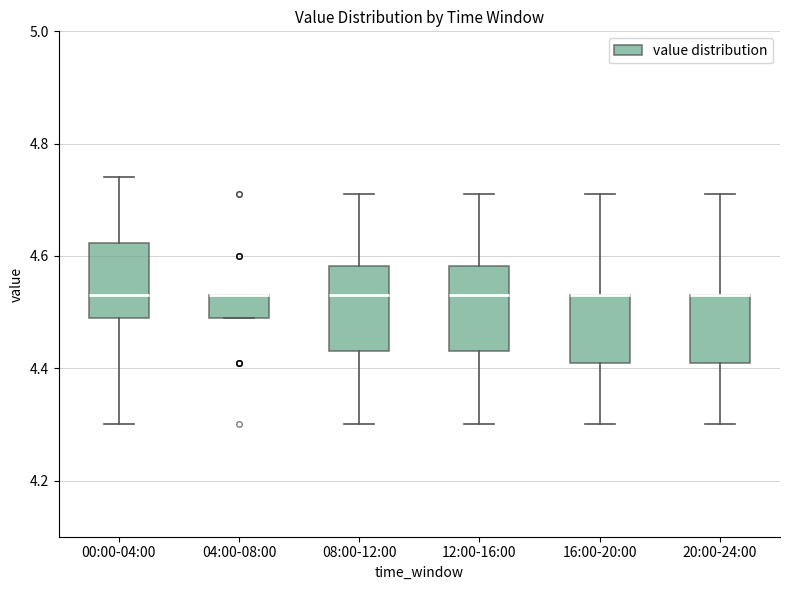

Reading left to right, transcribe this box plot: for each box, give where its median line is, the range the box spans, and where its two whiskers end, as read against the y-axis. The values are not printed on the chart, so give them approximately, as read against the axis.

00:00-04:00: median 4.54, box 4.50 to 4.62, whiskers 4.30 to 4.74
04:00-08:00: median 4.54 (drawn on the box's upper edge), box 4.50 to 4.54, whiskers 4.50 to 4.54
08:00-12:00: median 4.54, box 4.44 to 4.58, whiskers 4.30 to 4.72
12:00-16:00: median 4.54, box 4.44 to 4.58, whiskers 4.30 to 4.72
16:00-20:00: median 4.54 (drawn on the box's upper edge), box 4.42 to 4.54, whiskers 4.30 to 4.72
20:00-24:00: median 4.54 (drawn on the box's upper edge), box 4.42 to 4.54, whiskers 4.30 to 4.72